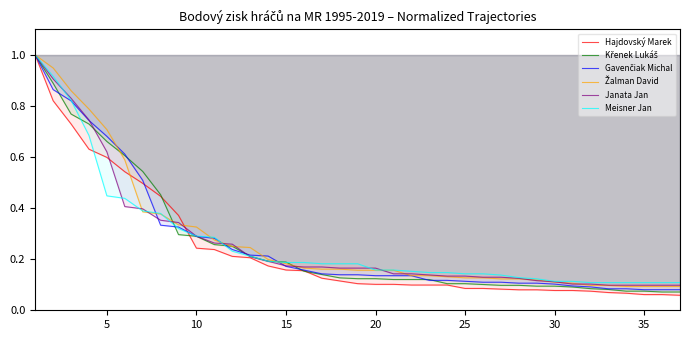

What is the greatest value displayed?

1.0